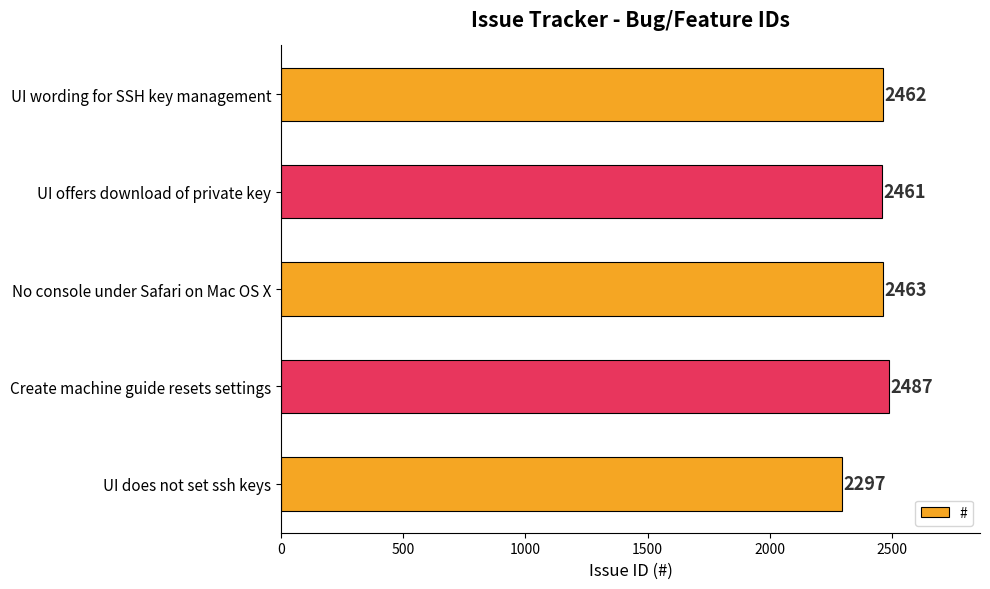

What is the difference between the second highest and minimum values?

166